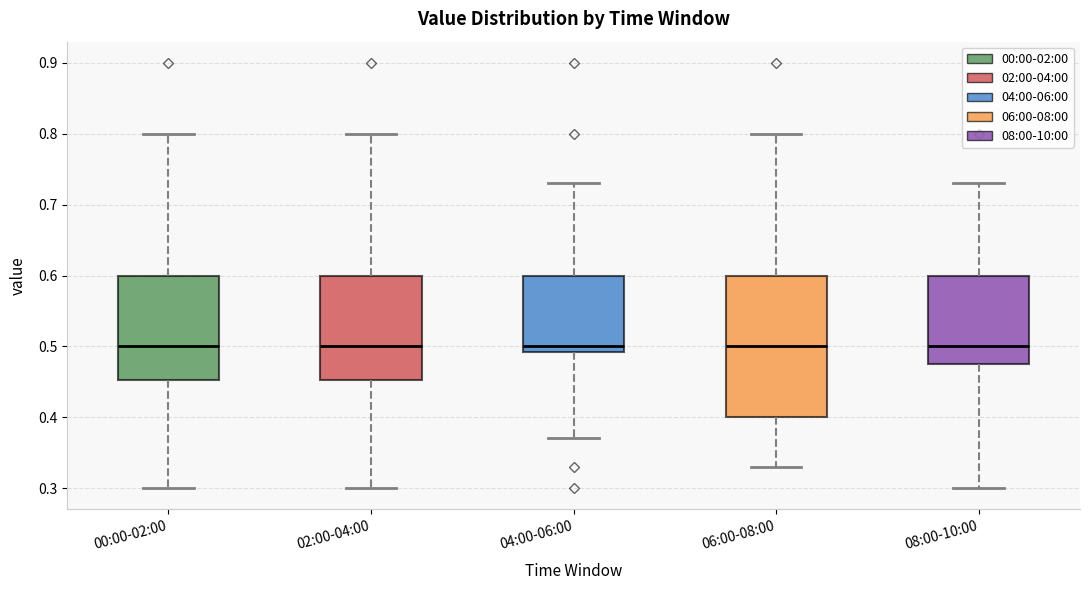

Where does the upper whisker of the box for 02:00-04:00 end on the y-axis? The values are not printed on the chart, so give them approximately, as read against the axis.

0.80